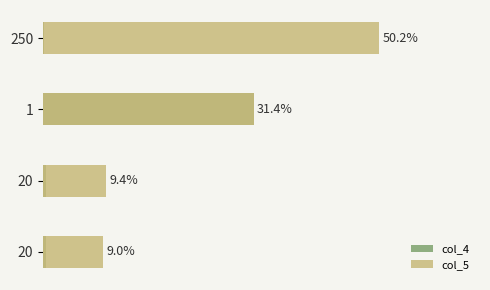

What are all the series names shown in the legend?

col_4, col_5